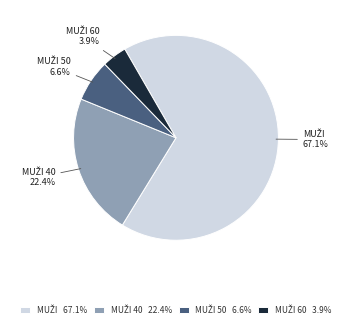

Is there a majority slice in this chart?

Yes